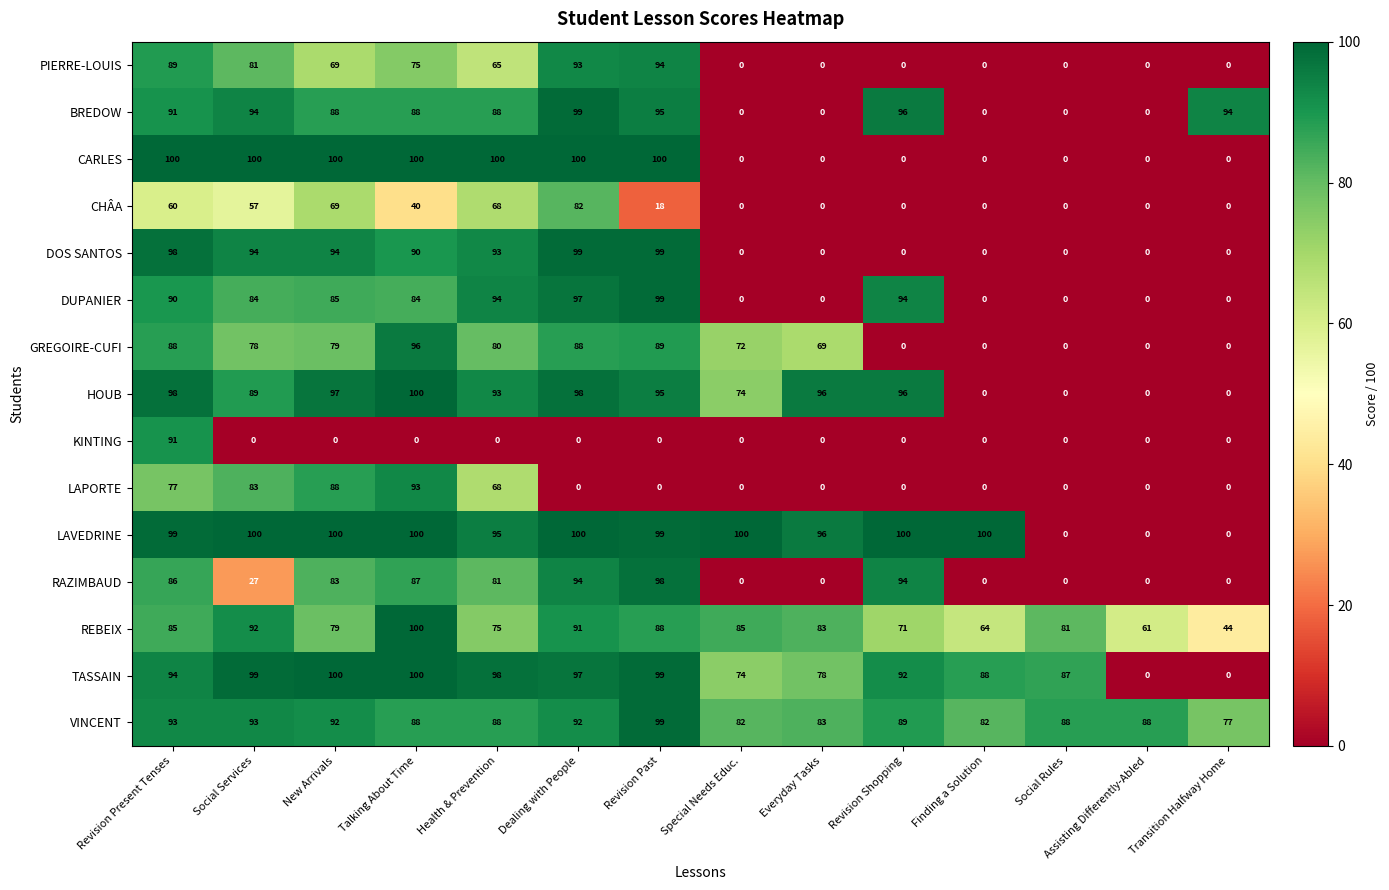

What is the greatest value displayed?

100